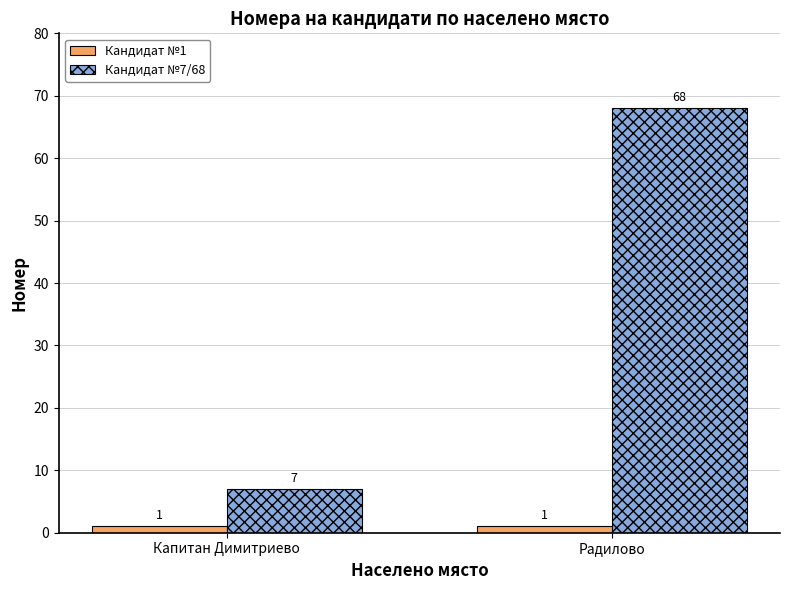

What value does the Кандидат №7/68 series have at Капитан Димитриево, to the nearest 10?

10